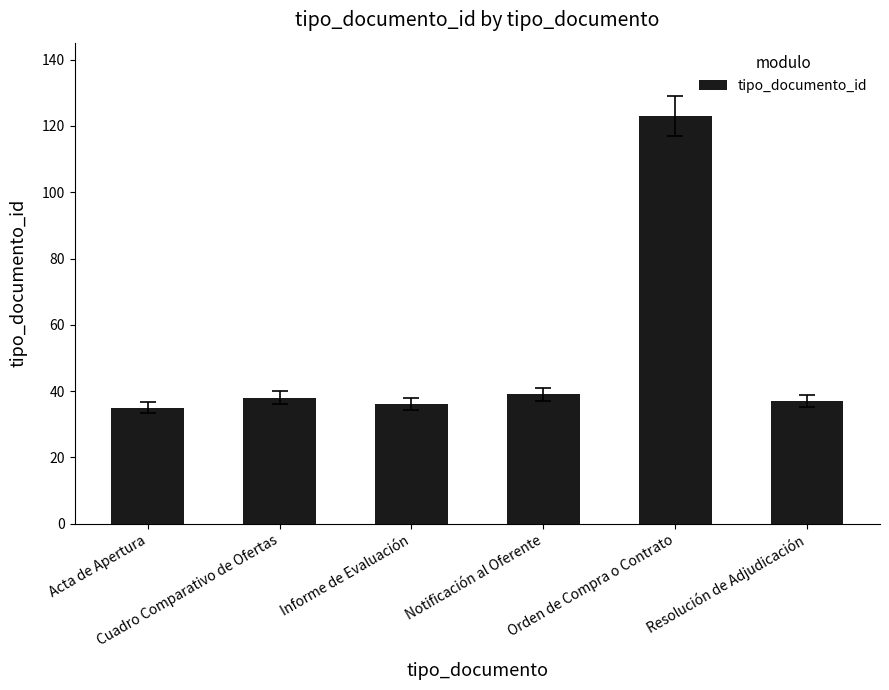

What is the greatest value displayed?

123